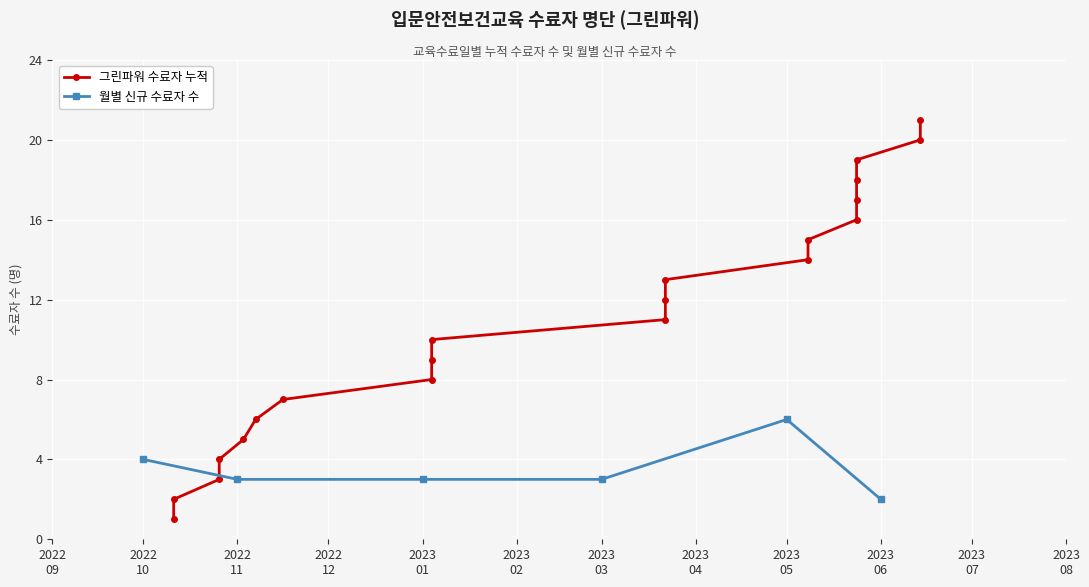

What is the smallest value displayed?

1